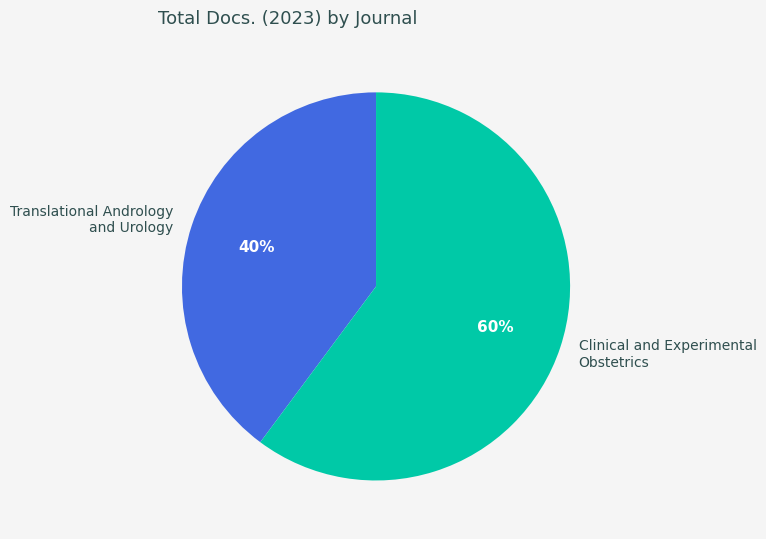

To the nearest percent, what is the difference between the largest and smallest slice percentages?

20%